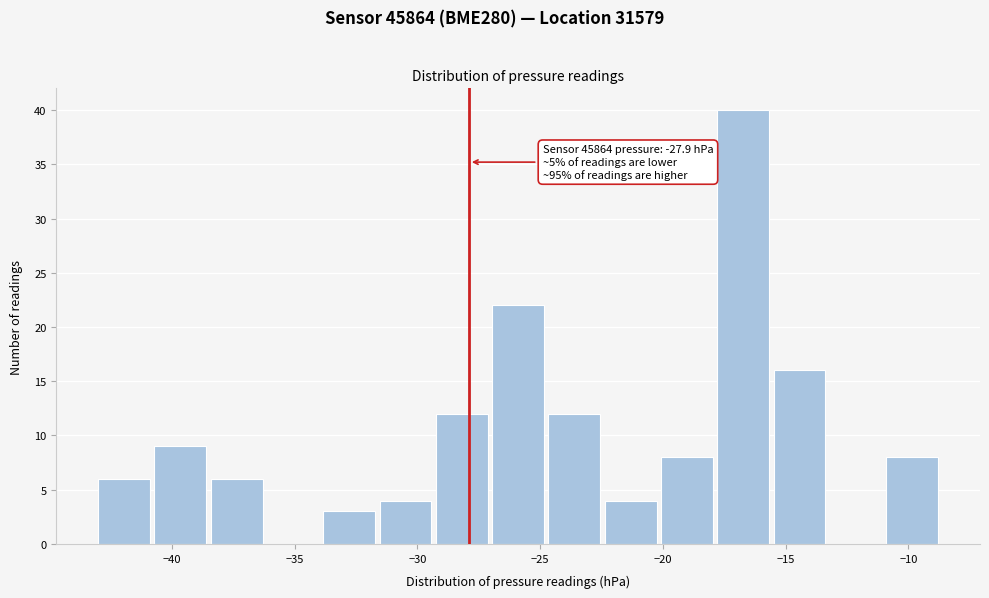

Over which range of the x-axis is the bar tallest?

-18.0 to -15.5